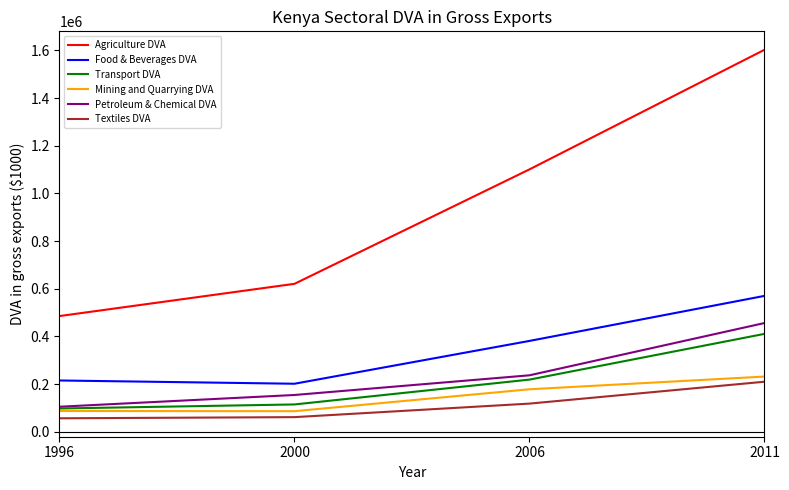

Which series has the largest total across all categories?

Agriculture DVA